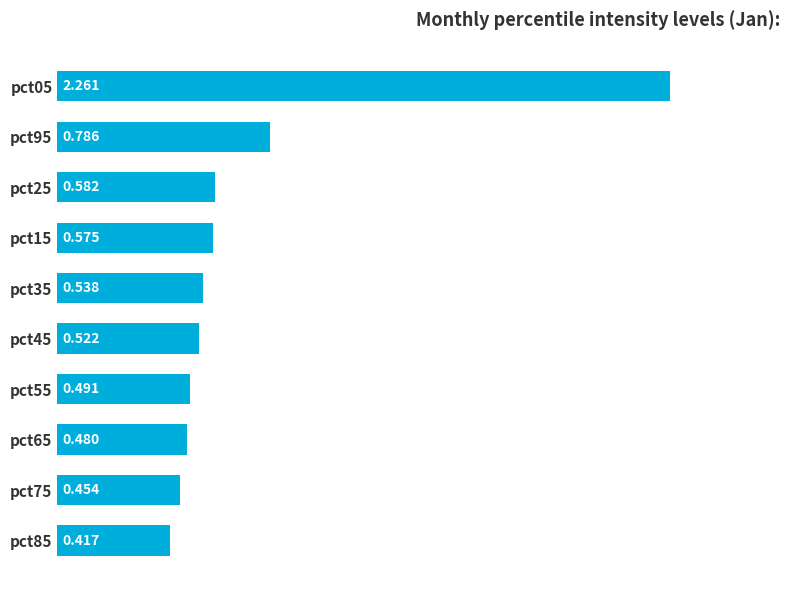

Count the number of categories in the chart.

10